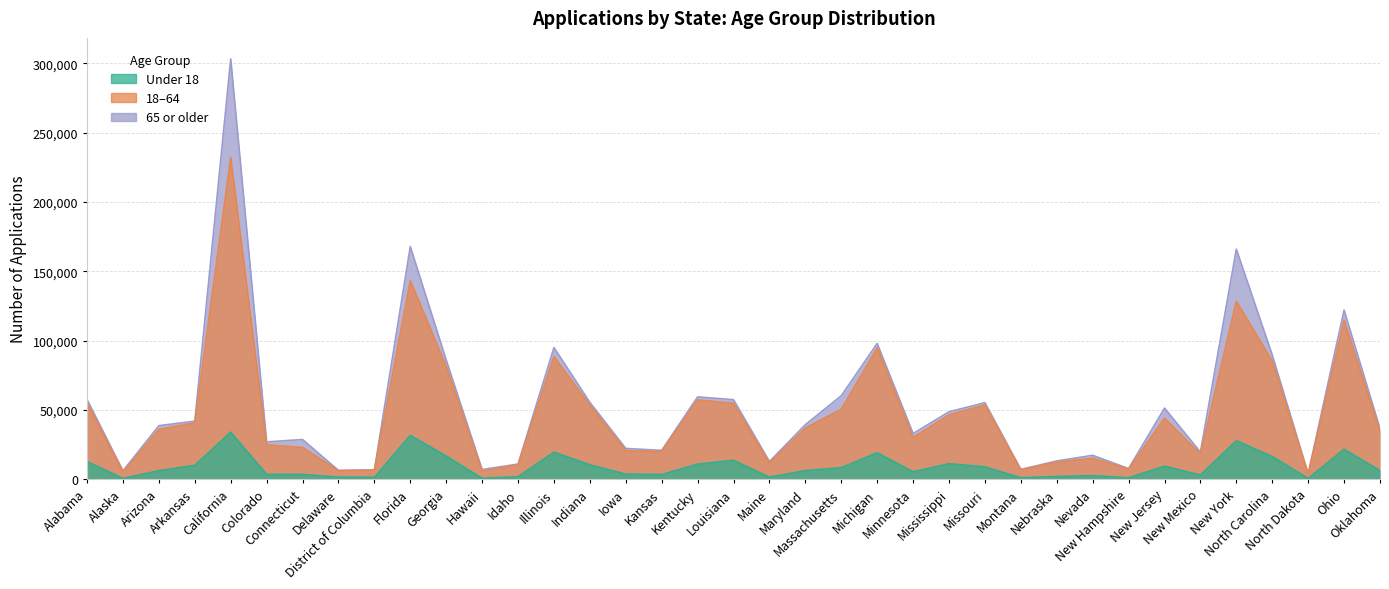

What is the label of the 35th point from the right?

Arizona